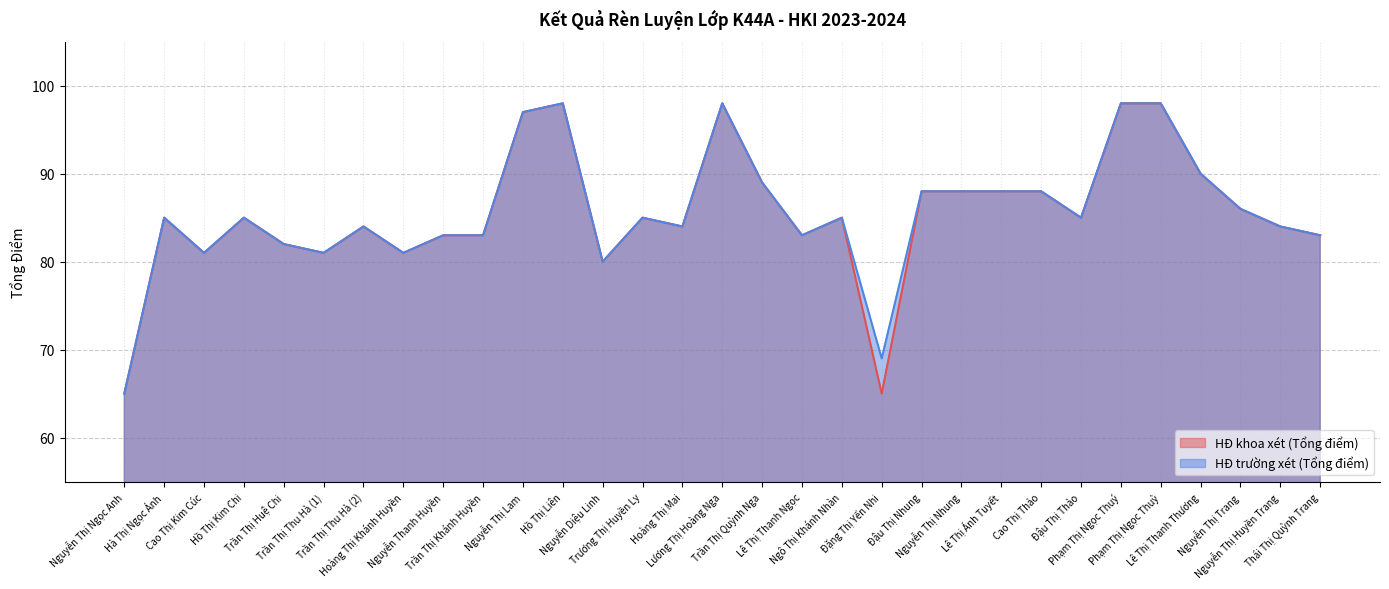

Reading right to left, transcribe all the data shown in this chart.

HĐ khoa xét (Tổng điểm): Thái Thị Quỳnh Trang=83	Nguyễn Thị Huyền Trang=84	Nguyễn Thị Trang=86	Lê Thị Thanh Thương=90	Phạm Thị Ngọc Thuỳ=98	Phạm Thị Ngọc Thuý=98	Đậu Thị Thảo=85	Cao Thị Thảo=88	Lê Thị Ánh Tuyết=88	Nguyễn Thị Nhung=88	Đậu Thị Nhung=88	Đặng Thị Yến Nhi=65	Ngô Thị Khánh Nhàn=85	Lê Thị Thanh Ngọc=83	Trần Thị Quỳnh Nga=89	Lương Thị Hoàng Nga=98	Hoàng Thị Mai=84	Trương Thị Huyền Ly=85	Nguyễn Diệu Linh=80	Hồ Thị Liên=98	Nguyễn Thị Lam=97	Trần Thị Khánh Huyền=83	Nguyễn Thanh Huyền=83	Hoàng Thị Khánh Huyền=81	Trần Thị Thu Hà (2)=84	Trần Thị Thu Hà (1)=81	Trần Thị Huệ Chi=82	Hồ Thị Kim Chi=85	Cao Thị Kim Cúc=81	Hà Thị Ngọc Ánh=85	Nguyễn Thị Ngọc Anh=65
HĐ trường xét (Tổng điểm): Thái Thị Quỳnh Trang=83	Nguyễn Thị Huyền Trang=84	Nguyễn Thị Trang=86	Lê Thị Thanh Thương=90	Phạm Thị Ngọc Thuỳ=98	Phạm Thị Ngọc Thuý=98	Đậu Thị Thảo=85	Cao Thị Thảo=88	Lê Thị Ánh Tuyết=88	Nguyễn Thị Nhung=88	Đậu Thị Nhung=88	Đặng Thị Yến Nhi=69	Ngô Thị Khánh Nhàn=85	Lê Thị Thanh Ngọc=83	Trần Thị Quỳnh Nga=89	Lương Thị Hoàng Nga=98	Hoàng Thị Mai=84	Trương Thị Huyền Ly=85	Nguyễn Diệu Linh=80	Hồ Thị Liên=98	Nguyễn Thị Lam=97	Trần Thị Khánh Huyền=83	Nguyễn Thanh Huyền=83	Hoàng Thị Khánh Huyền=81	Trần Thị Thu Hà (2)=84	Trần Thị Thu Hà (1)=81	Trần Thị Huệ Chi=82	Hồ Thị Kim Chi=85	Cao Thị Kim Cúc=81	Hà Thị Ngọc Ánh=85	Nguyễn Thị Ngọc Anh=65